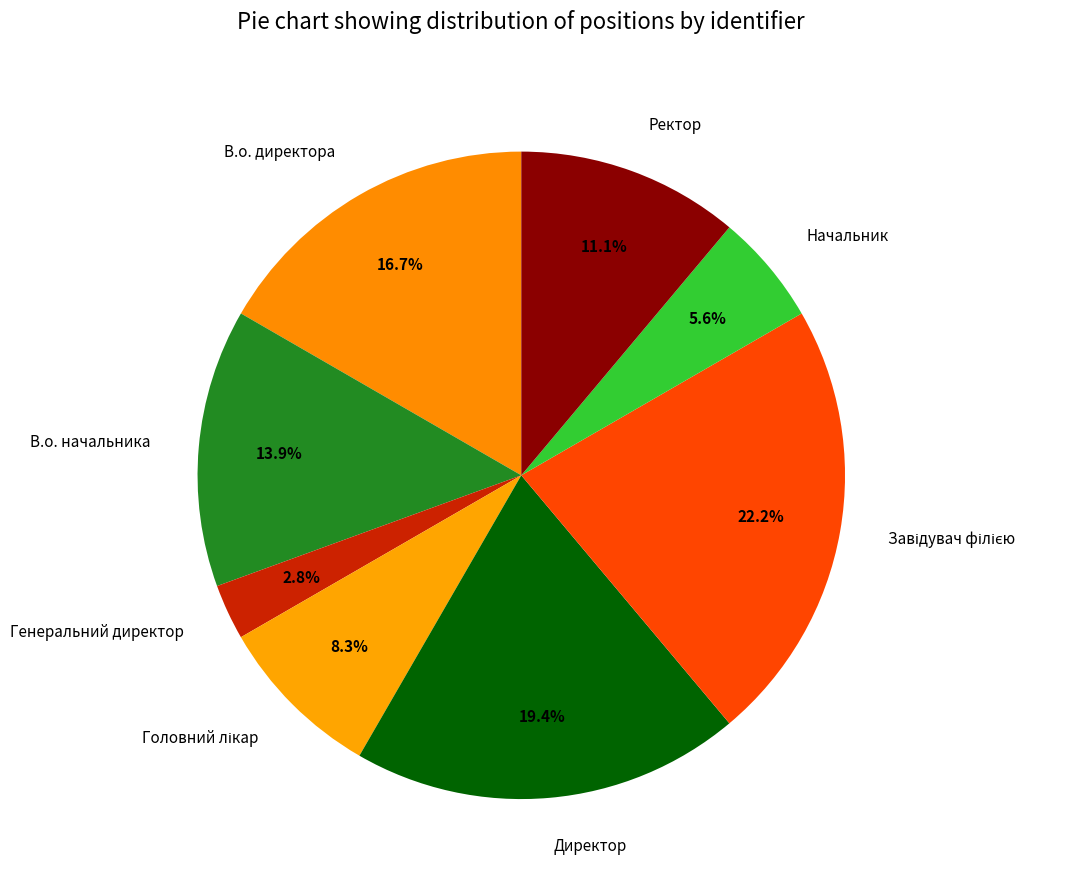

Does Генеральний директор represent more than half of the total?

No